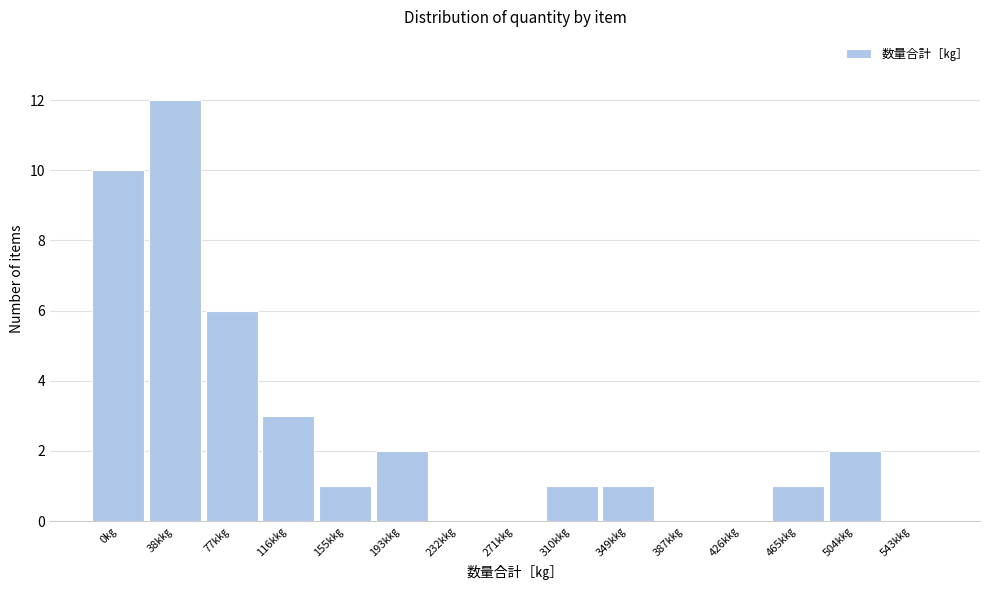

Reading left to right, transcribe all the data shown in this chart.

0㎏=10	38k㎏=12	77k㎏=6	116k㎏=3	155k㎏=1	193k㎏=2	232k㎏=0	271k㎏=0	310k㎏=1	349k㎏=1	387k㎏=0	426k㎏=0	465k㎏=1	504k㎏=2	543k㎏=0